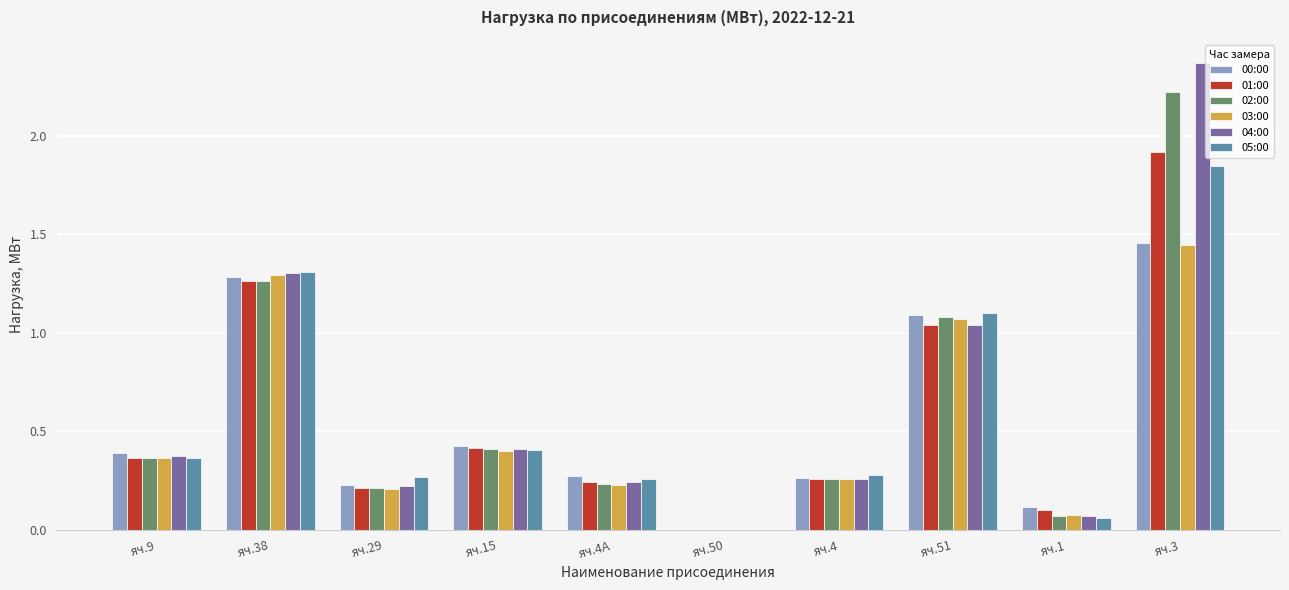

The value of 01:00 at яч.3 is 1.1. True or false?

False